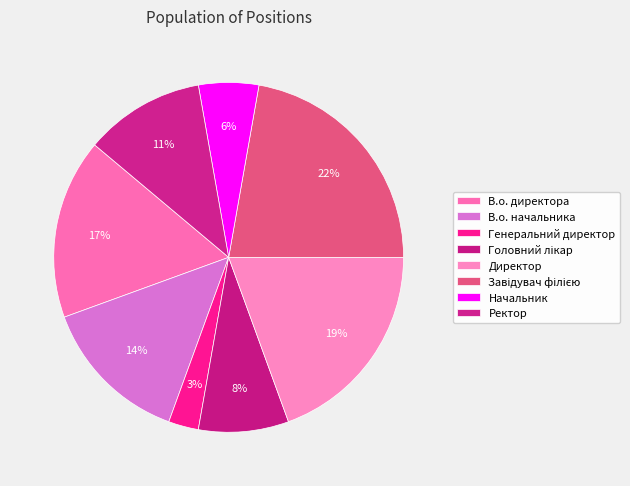

Rank the categories by value from highest to lowest.

Завідувач філією, Директор, В.о. директора, В.о. начальника, Ректор, Головний лікар, Начальник, Генеральний директор